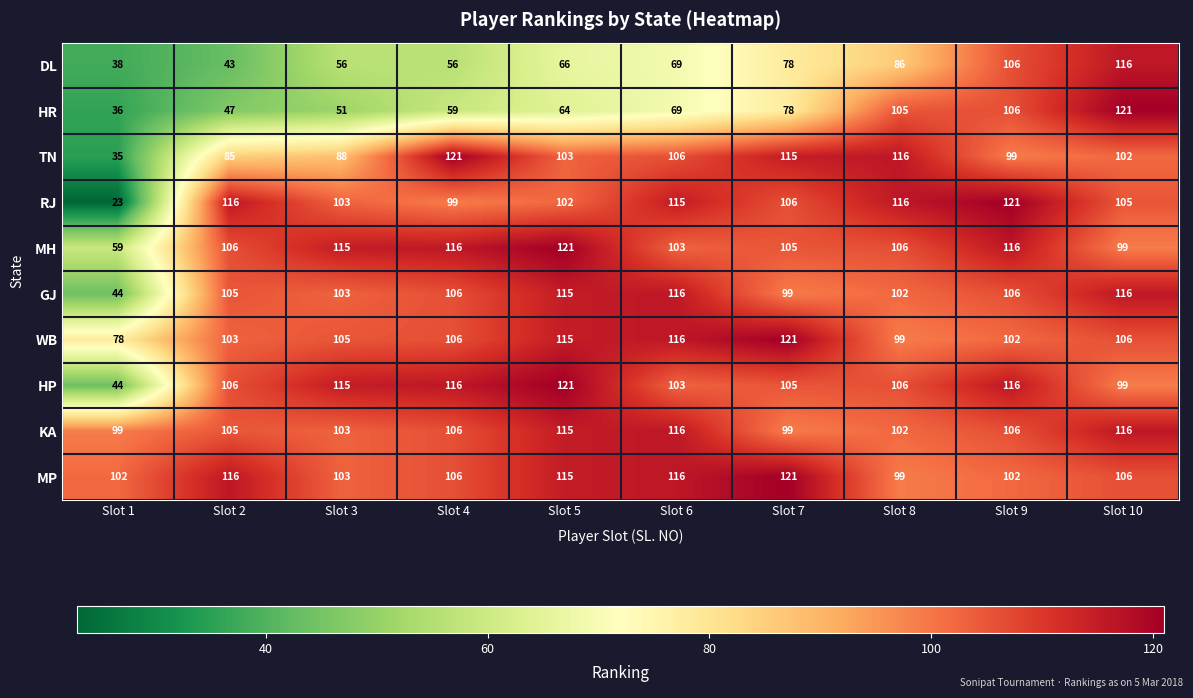

What is the spread (max minus min) of values at Slot 7?

43